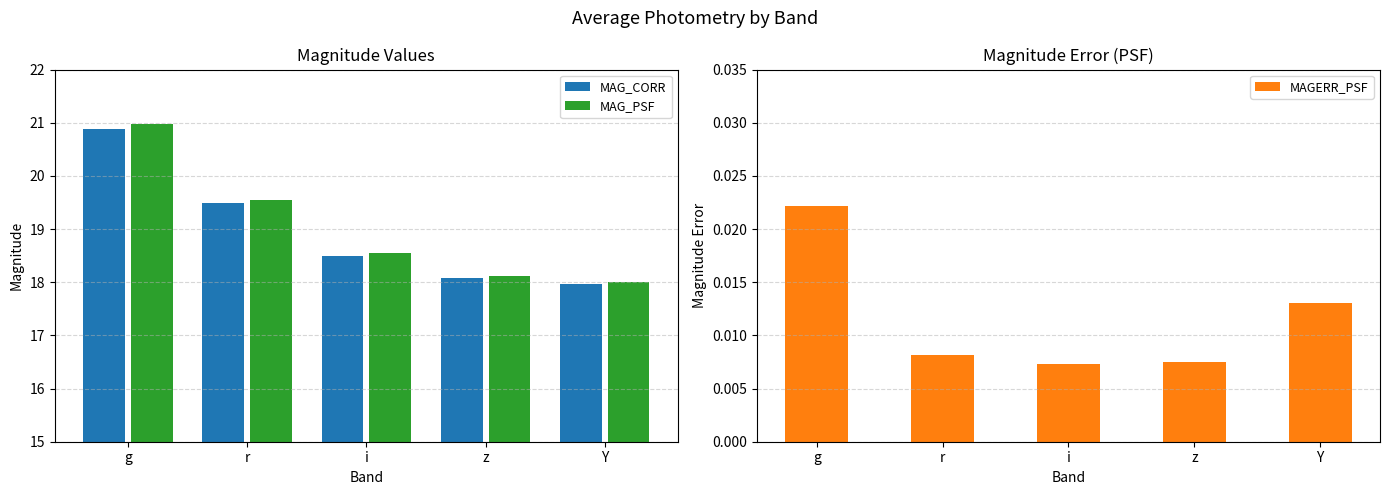

List the labels in order of MAG_PSF value, smallest first.

Y, z, i, r, g